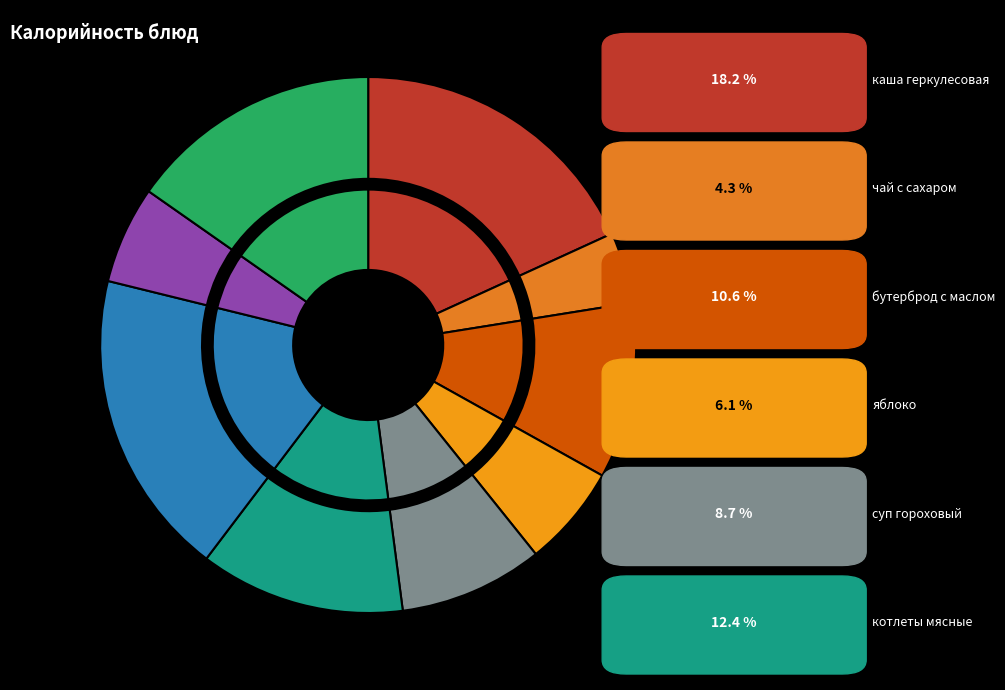

The суп гороховый slice represents 1% of the pie. True or false?

False